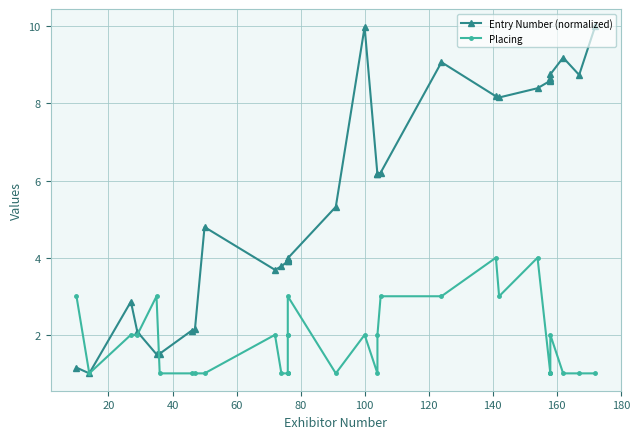

What is the minimum value for Entry Number (normalized)?

1.0